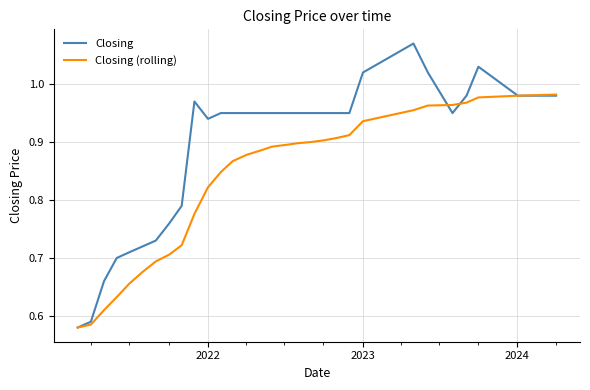

List the series in order of their peak value, lowest first.

Closing (rolling), Closing